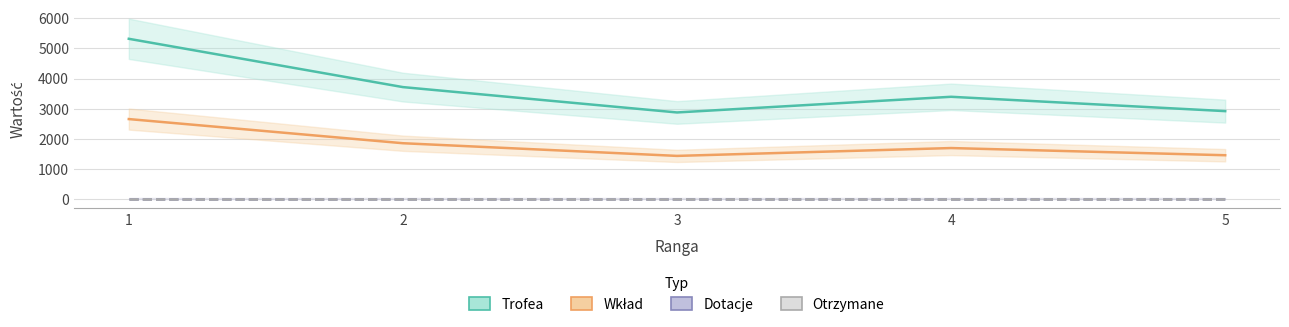

How many distinct data groups are displayed?

4